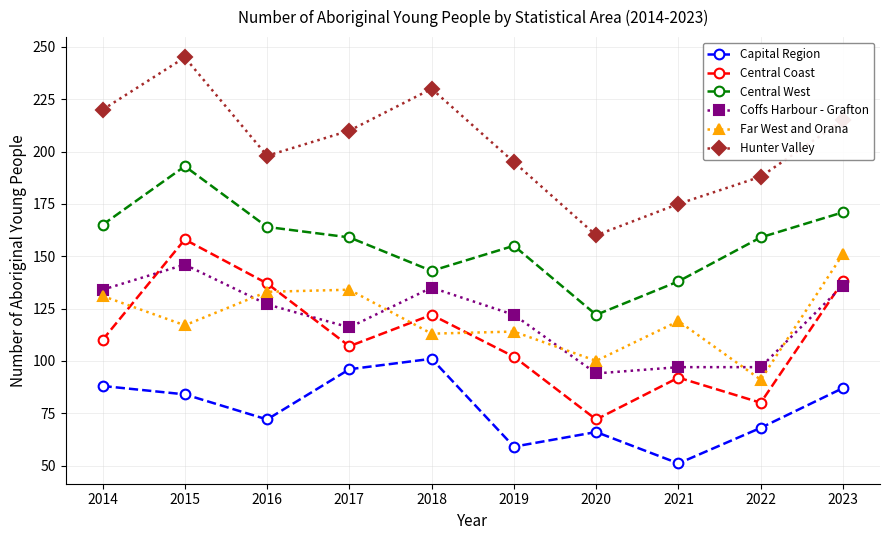

The value of Hunter Valley at 2020 is 160. True or false?

True